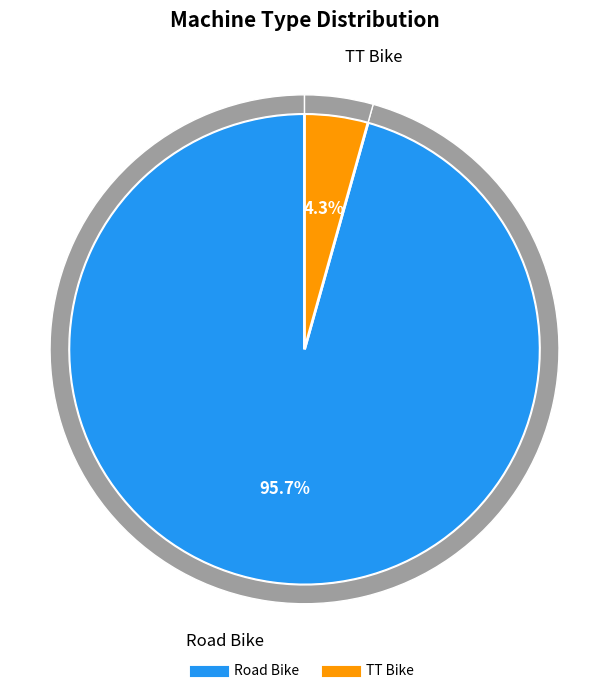

How many segments does this pie chart have?

2